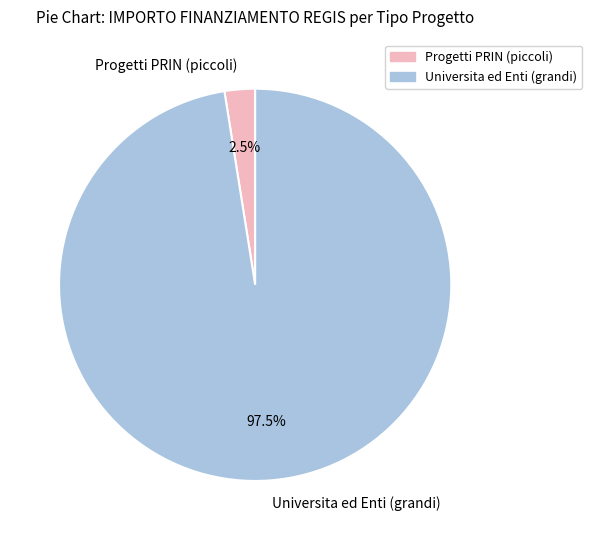

Rank the categories by value from lowest to highest.

Progetti PRIN (piccoli), Universita ed Enti (grandi)